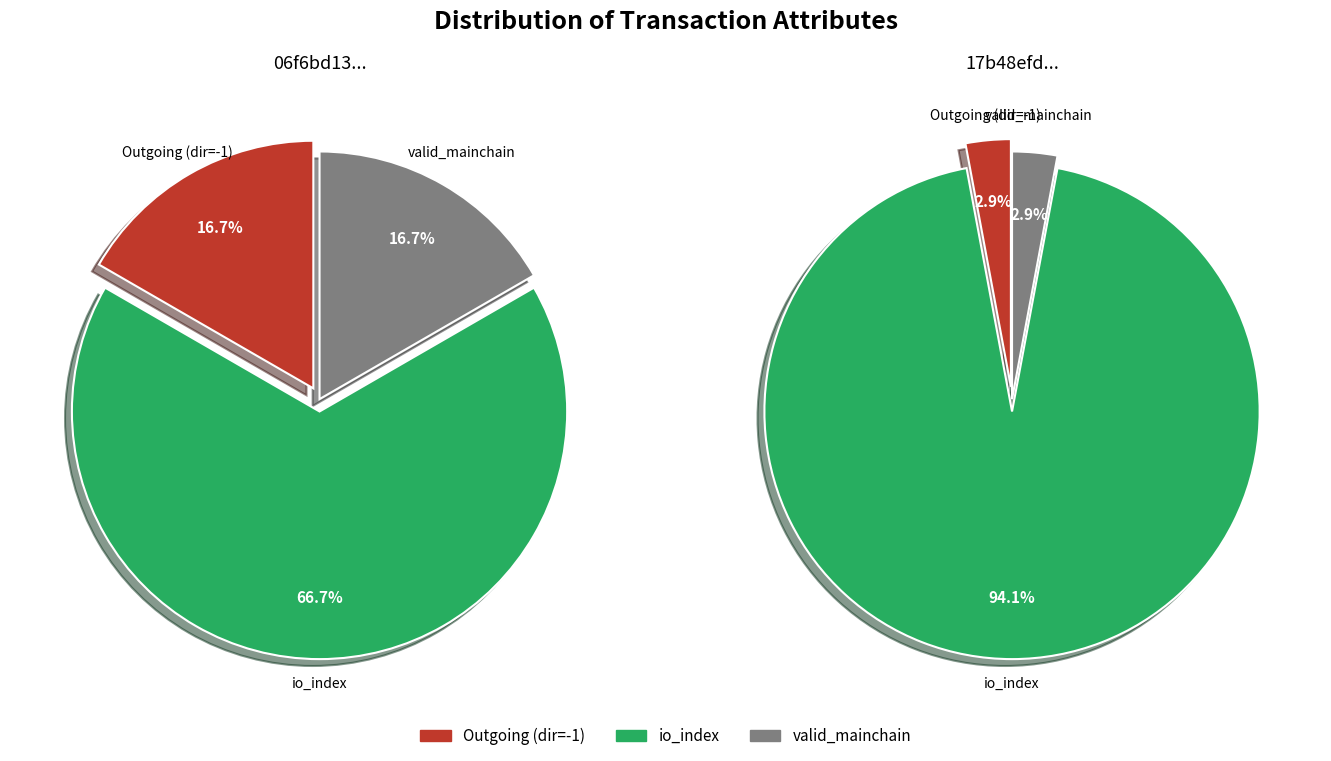

What is the difference between the highest and lowest values at io_index?

28.0